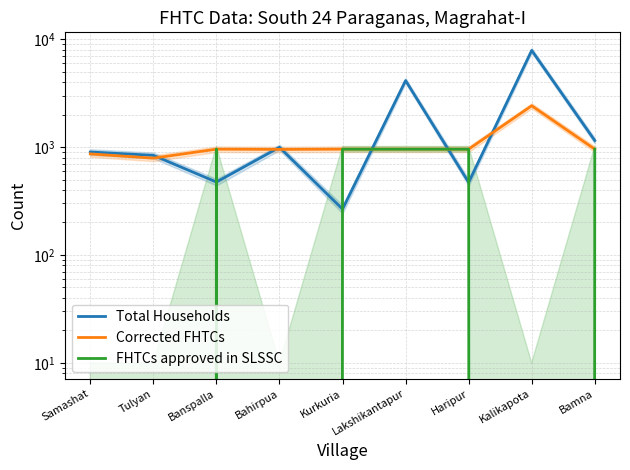

The value of FHTCs approved in SLSSC at Samashat is 590. True or false?

False